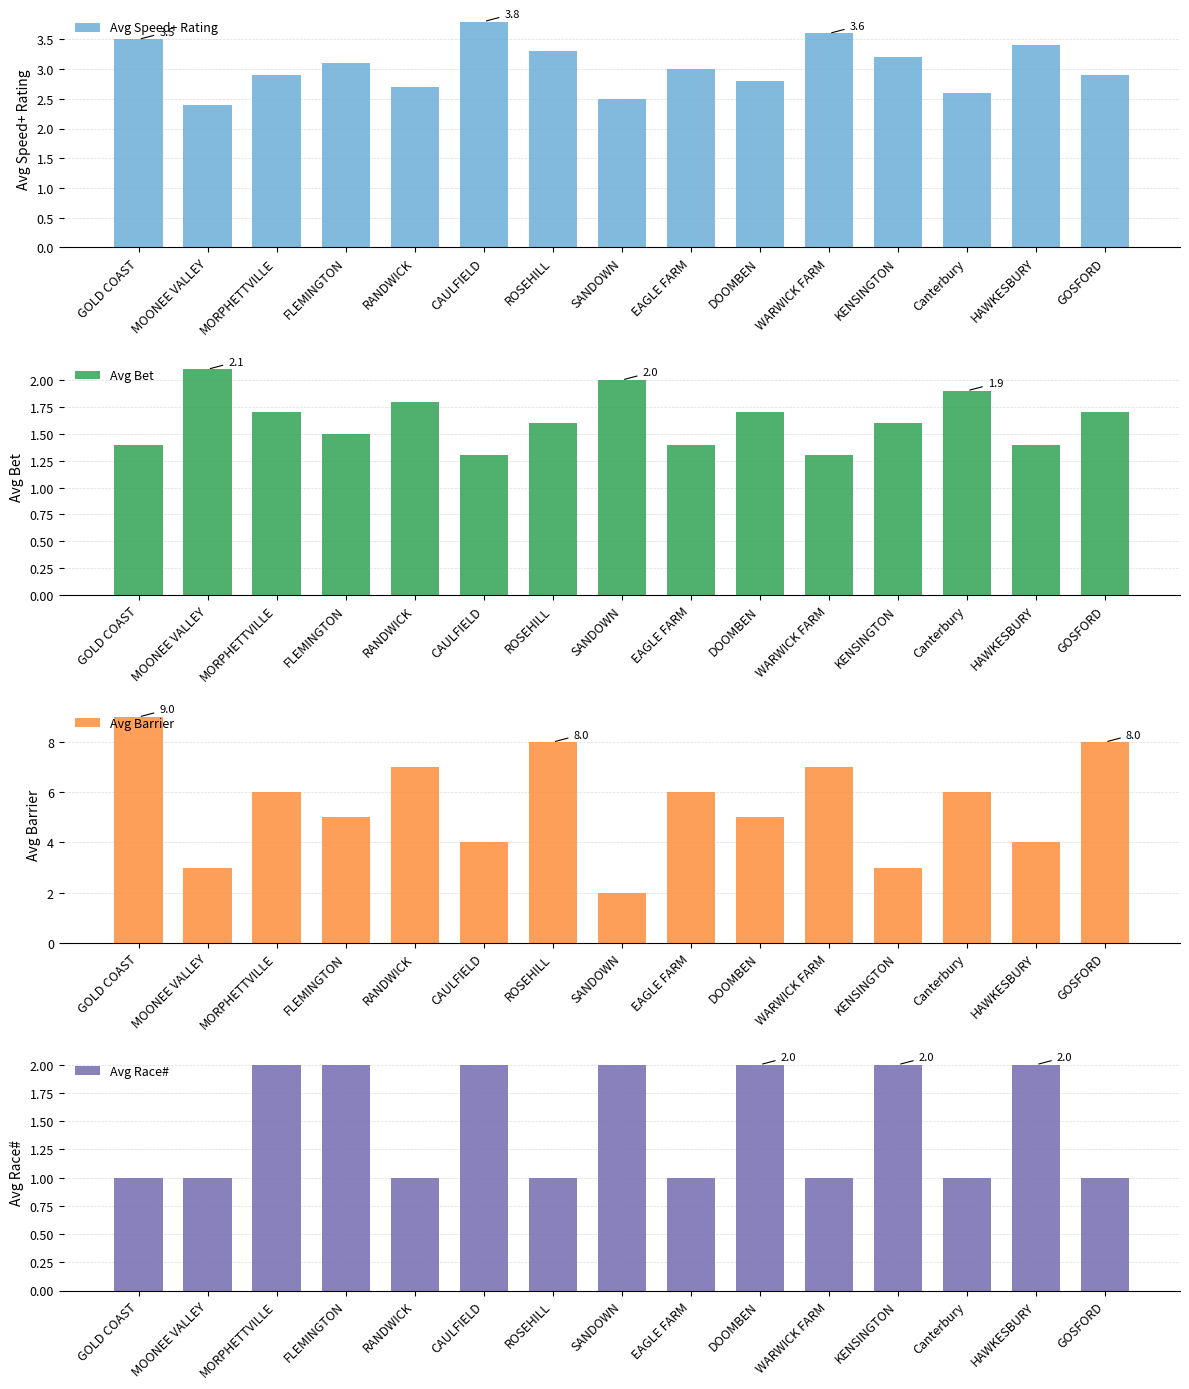

Between KENSINGTON and HAWKESBURY, which is larger?

HAWKESBURY